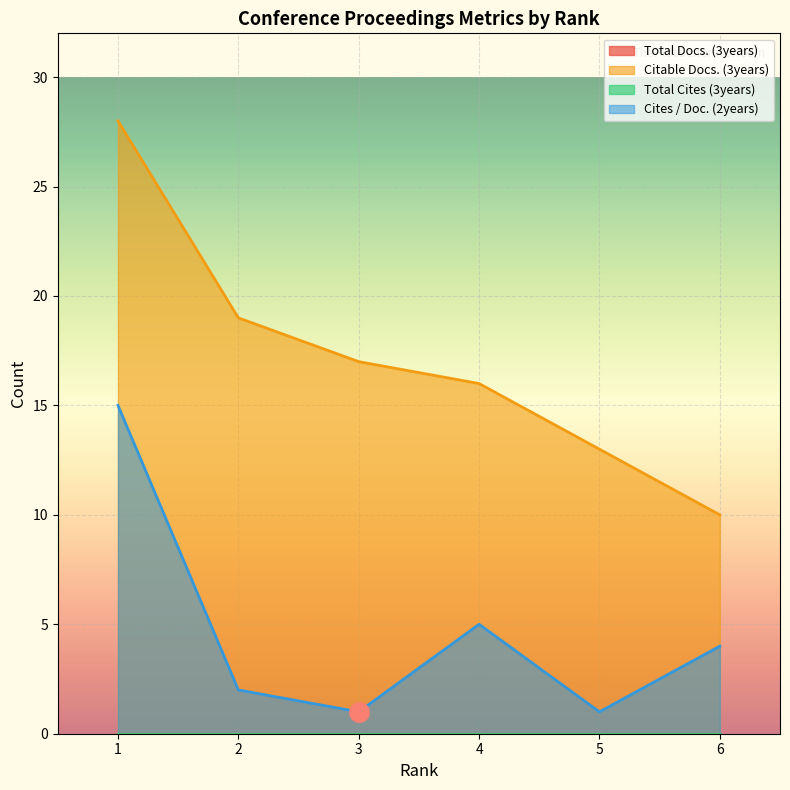

True or false: Citable Docs. (3years) has a value of 19 at 5.

False